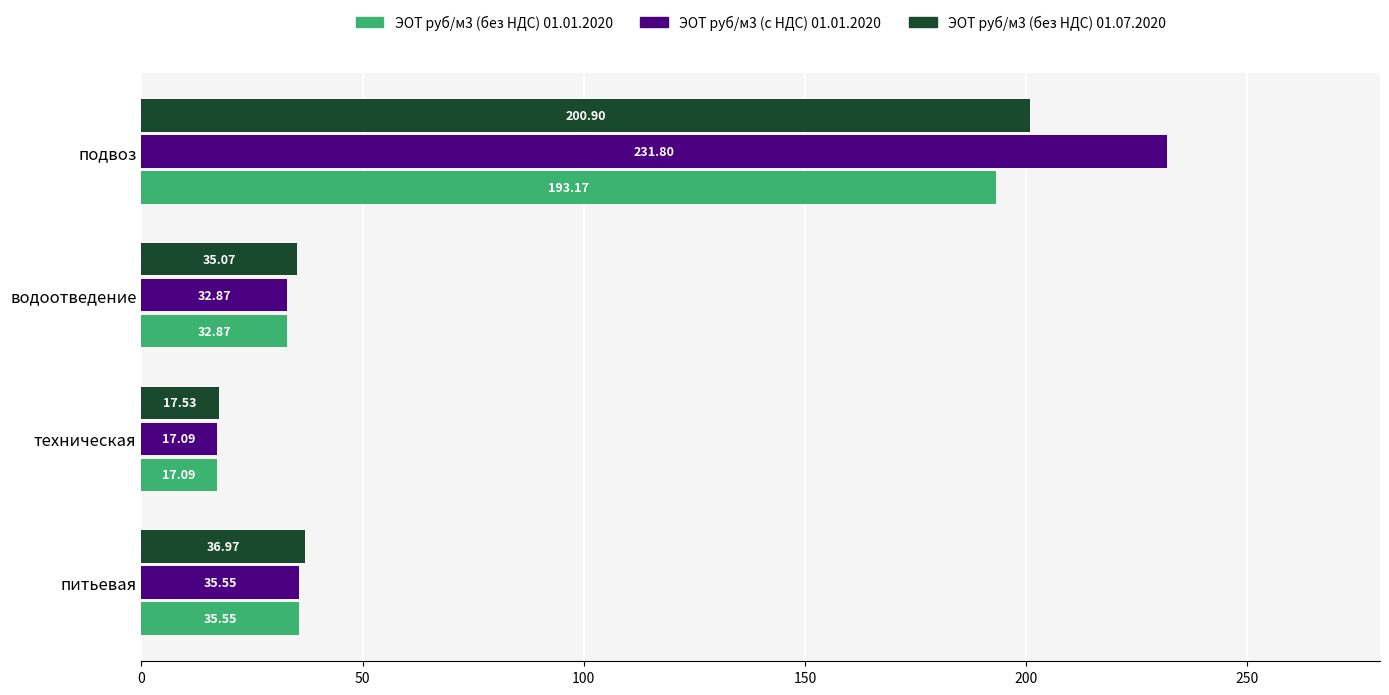

Rank the series by their average value, from lowest to highest.

ЭОТ руб/м3 (без НДС) 01.01.2020, ЭОТ руб/м3 (без НДС) 01.07.2020, ЭОТ руб/м3 (с НДС) 01.01.2020